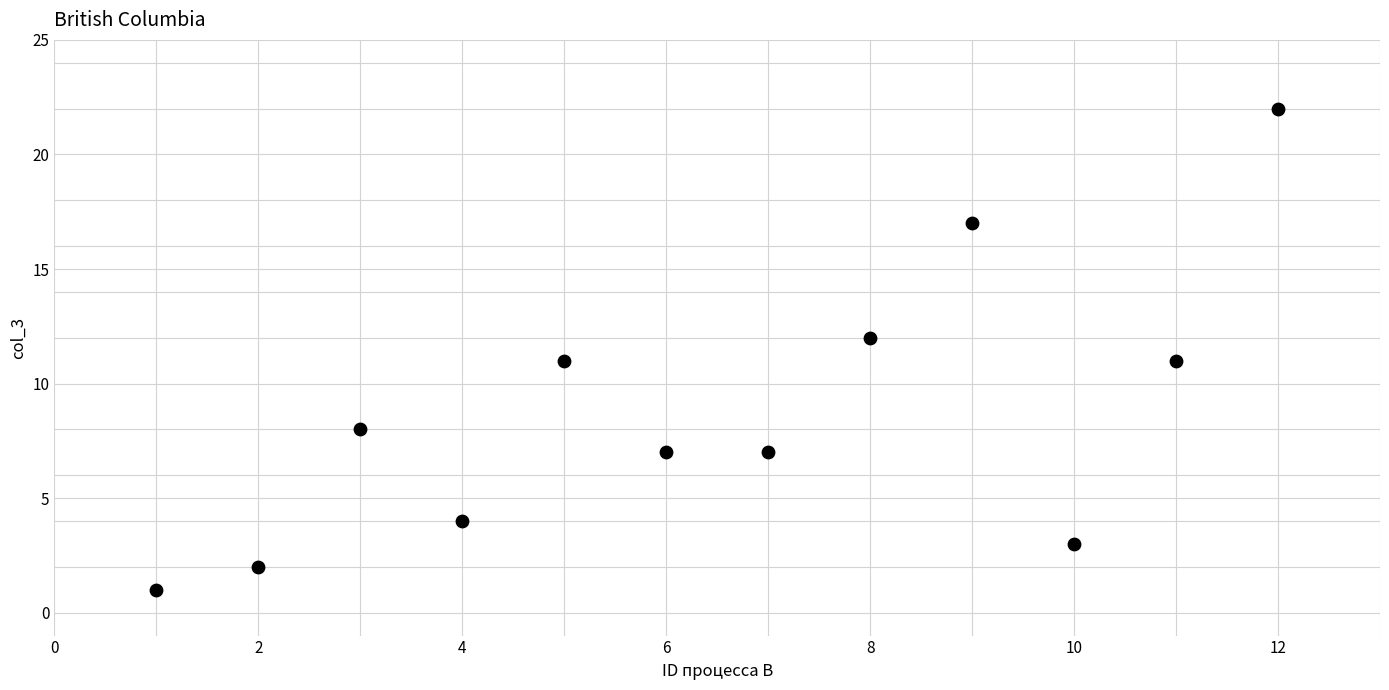

What is the range of X values (max minus min)?

11